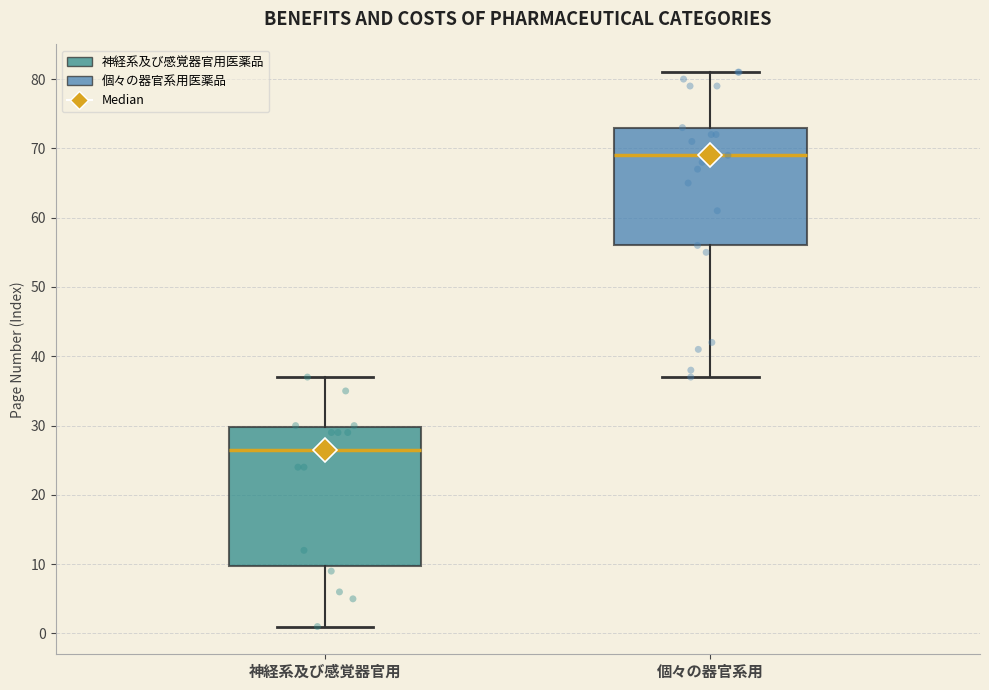

Which box's median line is the lowest?

神経系及び感覚器官用